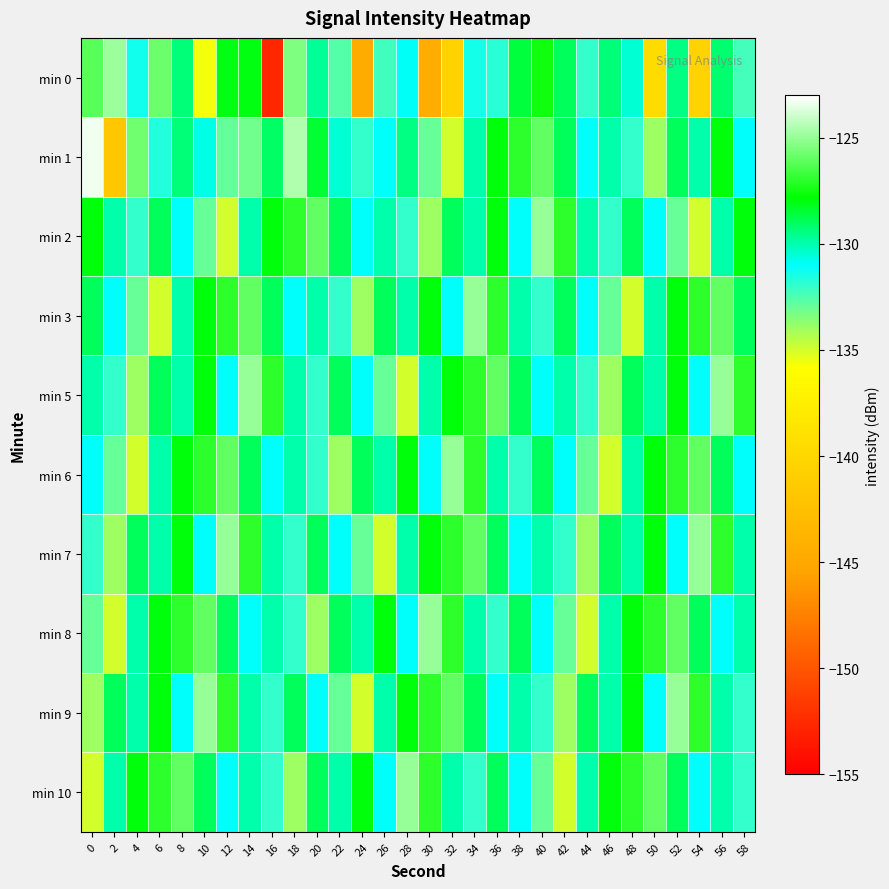

Which has a higher value, 54 or 22?

22